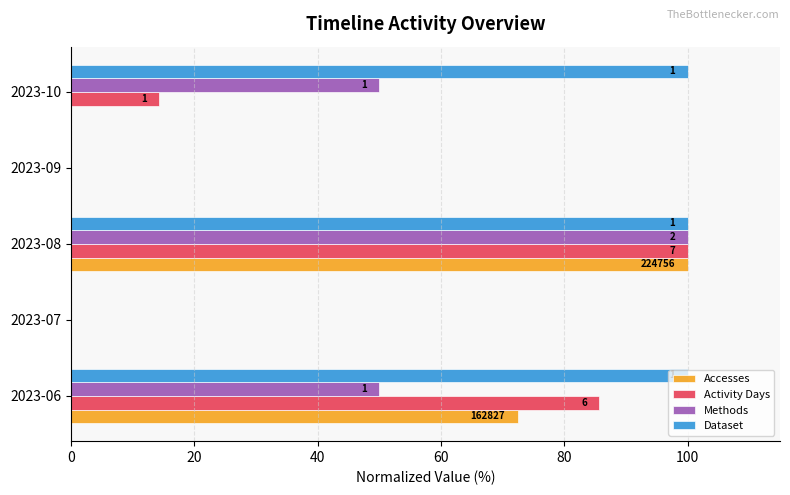

What is the value of the Methods bar at the 5th from the left?

50.0